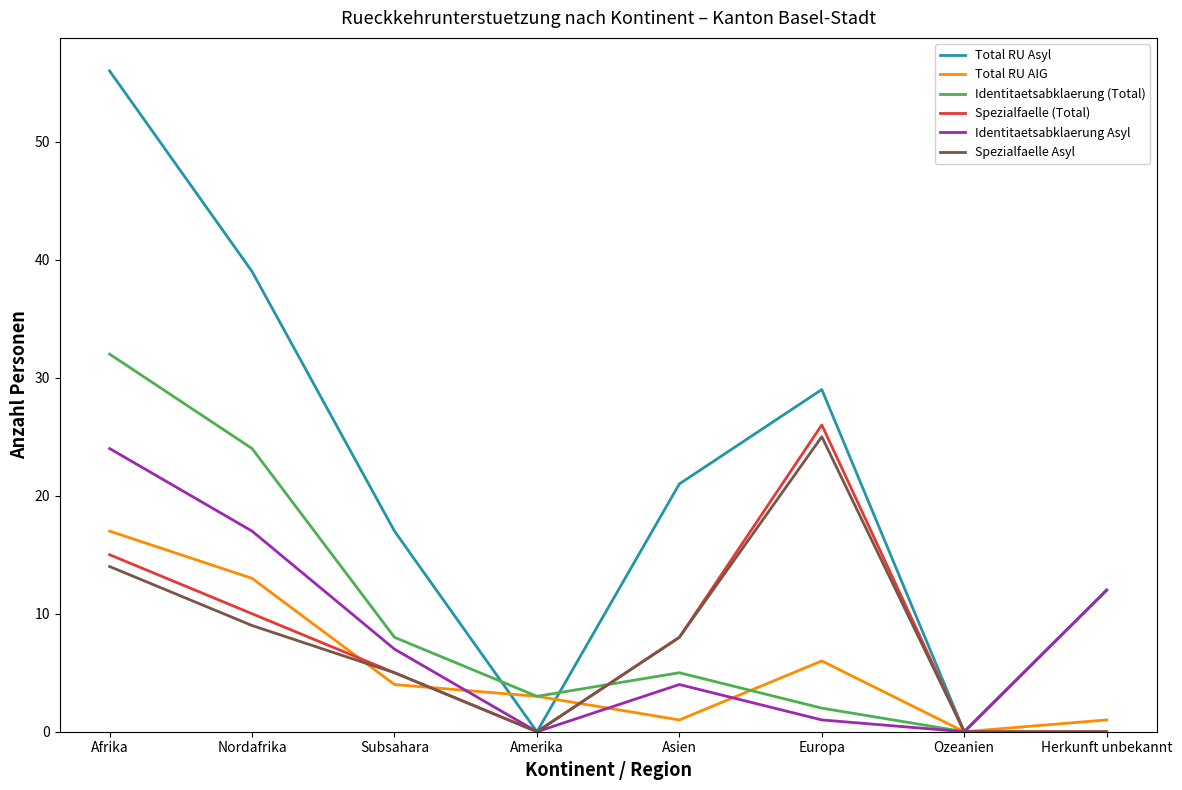

The value of Identitaetsabklaerung (Total) at Herkunft unbekannt is 8. True or false?

False